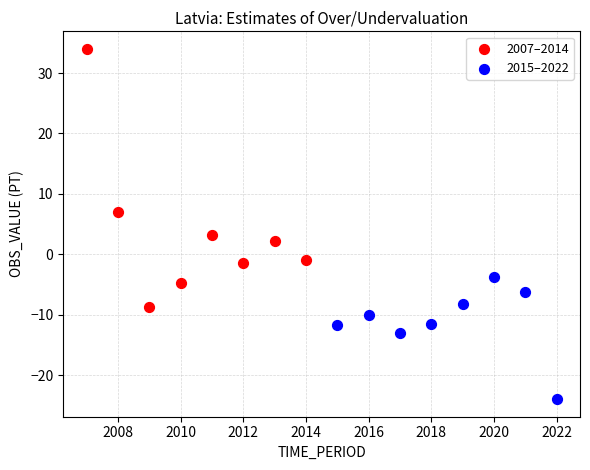

Which series has the largest Y range (max minus min)?

2007–2014